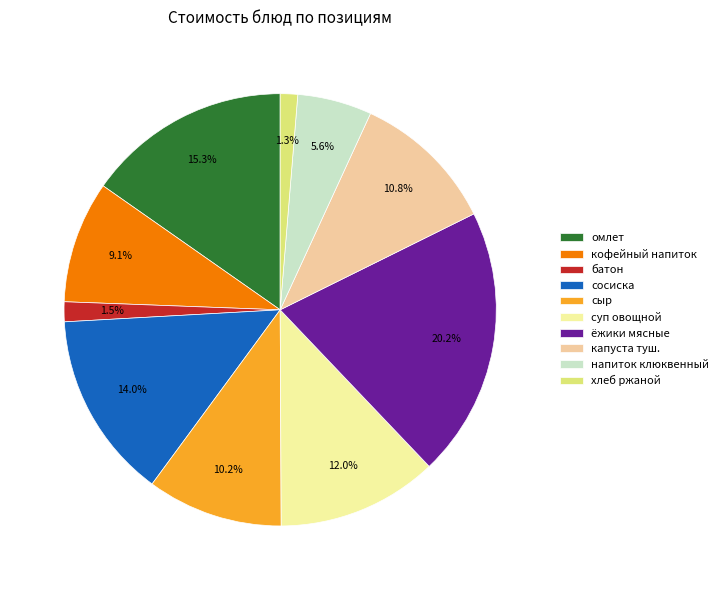

What is the ratio of the value at сыр to the value at сосиска?

0.7